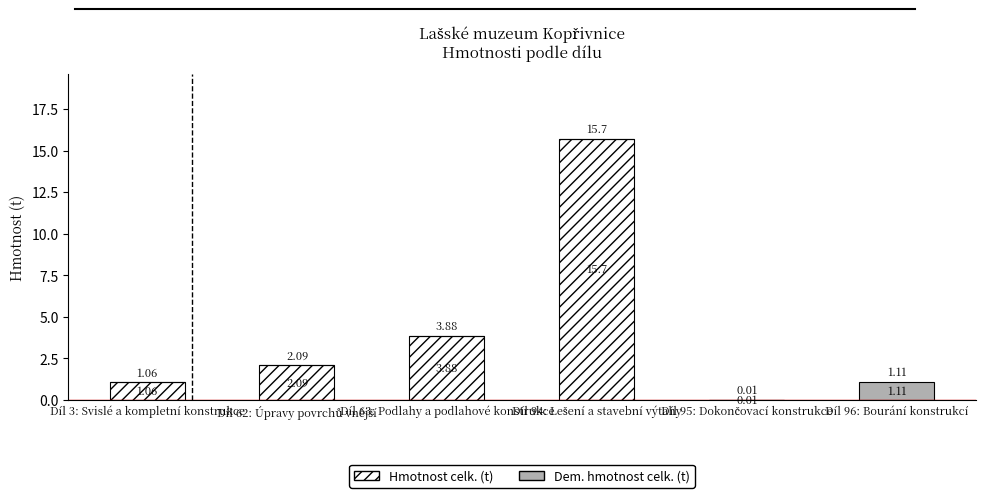

What is the difference between the Hmotnost celk. (t) values at Díl 62: Úpravy povrchů vnější and Díl 3: Svislé a kompletní konstrukce?

1.0